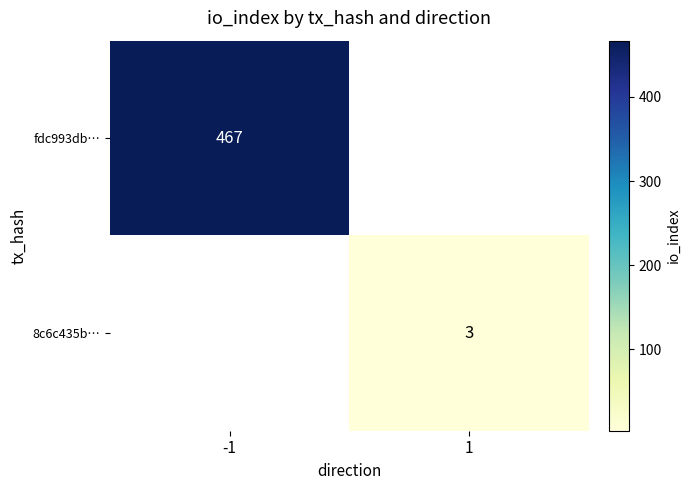

The value of 8c6c435b… at 1 is 3. True or false?

True